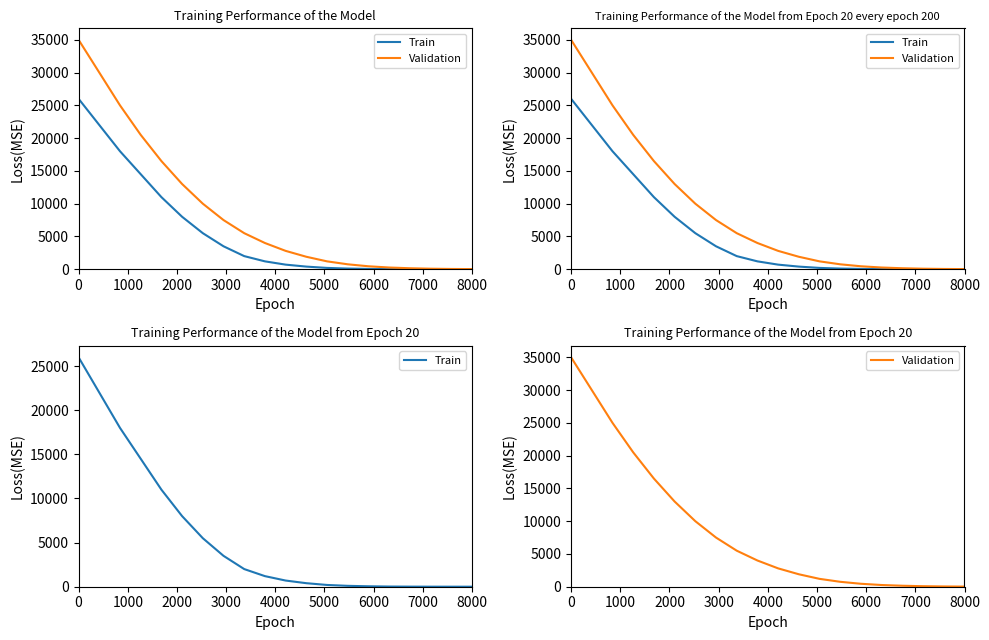

How many lines are shown in the chart?

2